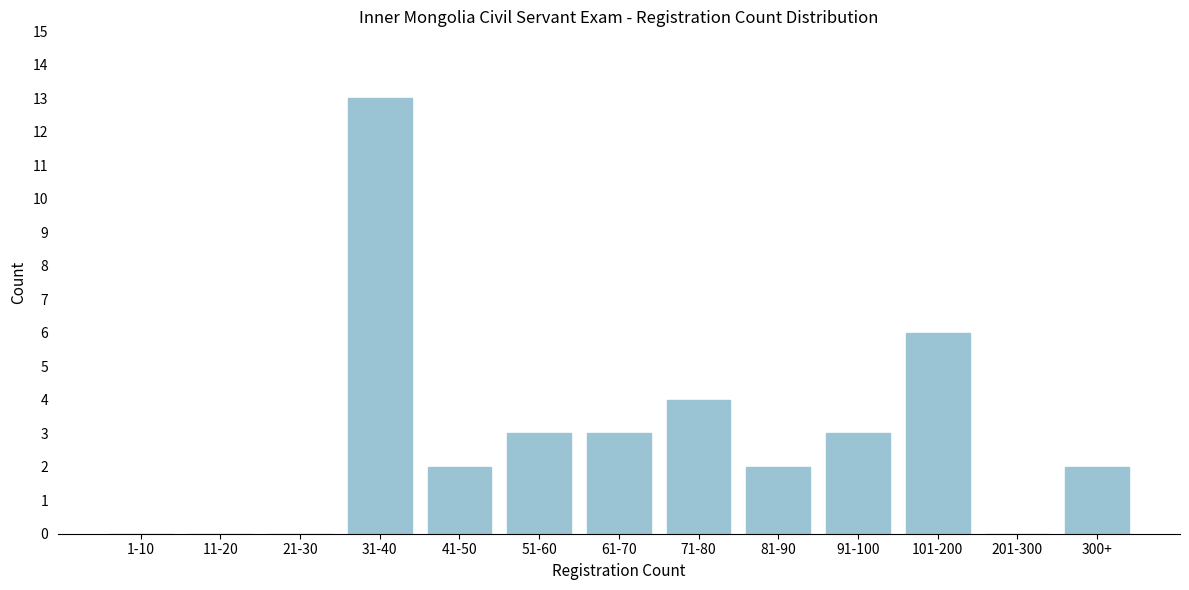

Reading left to right, list all the values displayed in this chart.

1-10=0	11-20=0	21-30=0	31-40=13	41-50=2	51-60=3	61-70=3	71-80=4	81-90=2	91-100=3	101-200=6	201-300=0	300+=2